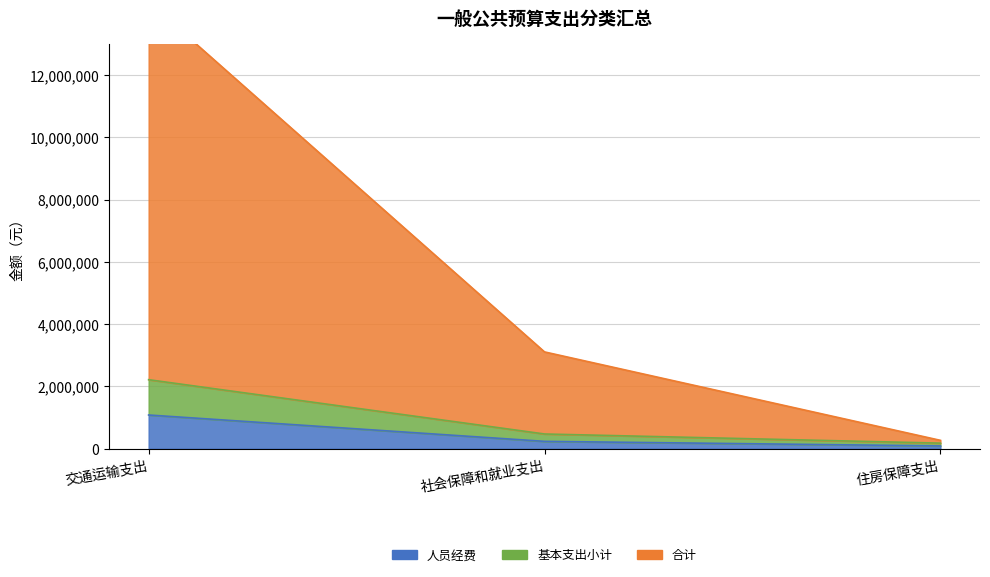

At which category is the sum across all series the highest?

交通运输支出